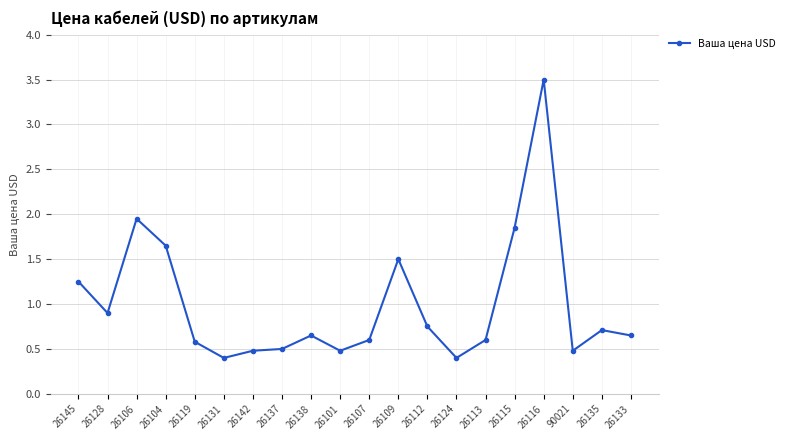

What is the difference between the maximum and minimum values?

3.1